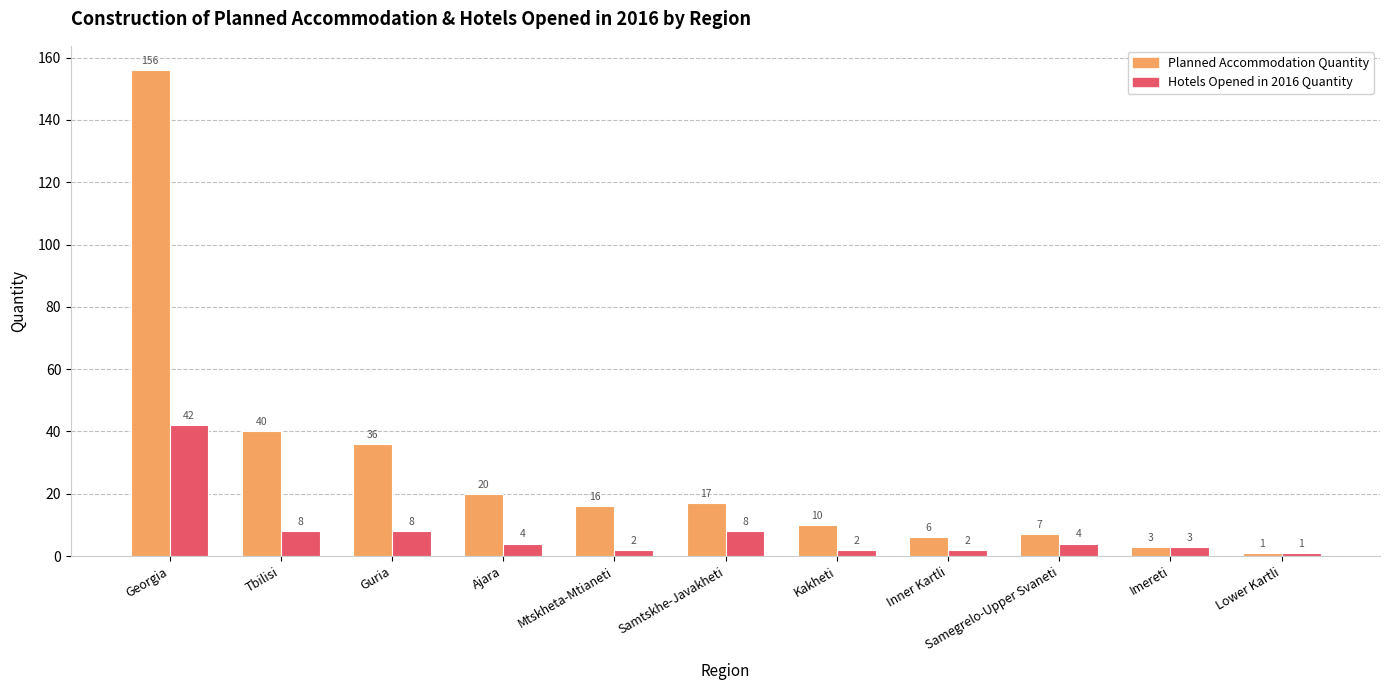

What are all the series names shown in the legend?

Planned Accommodation Quantity, Hotels Opened in 2016 Quantity